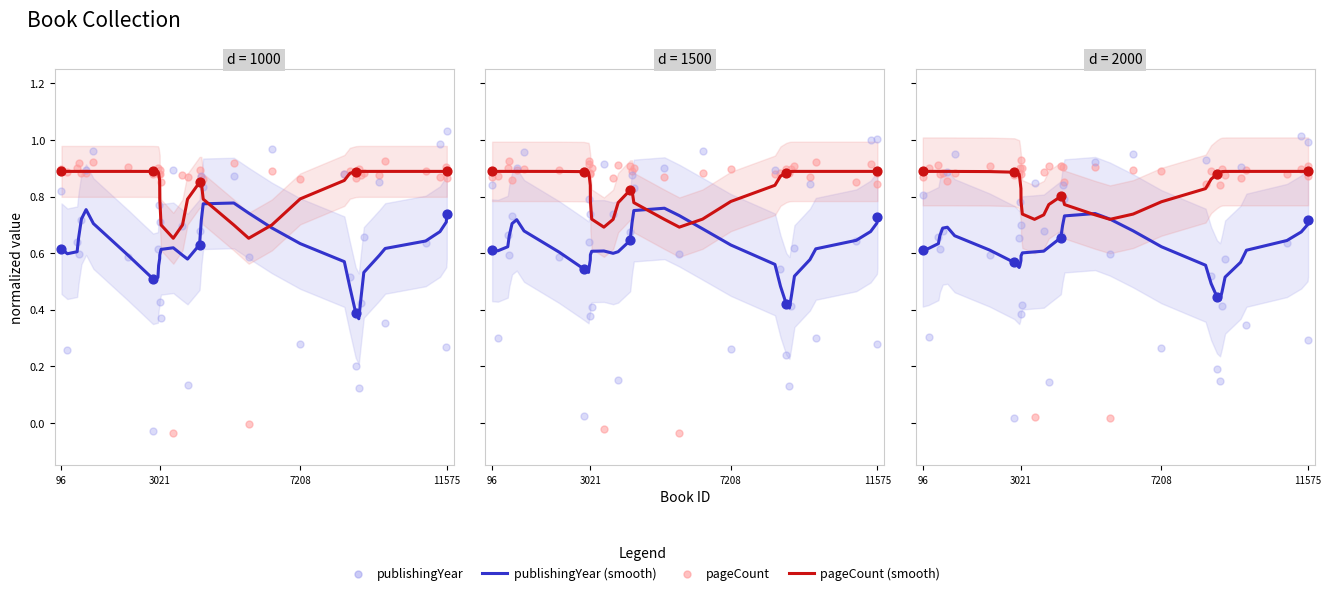

Which series has the largest total across all categories?

pageCount (smooth)